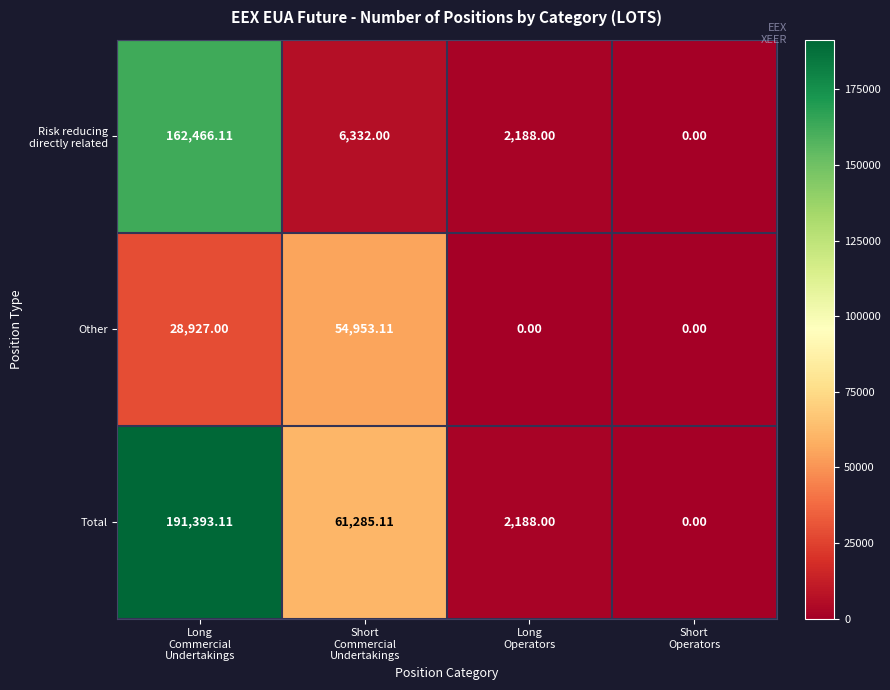

Which series has the largest total across all categories?

Total